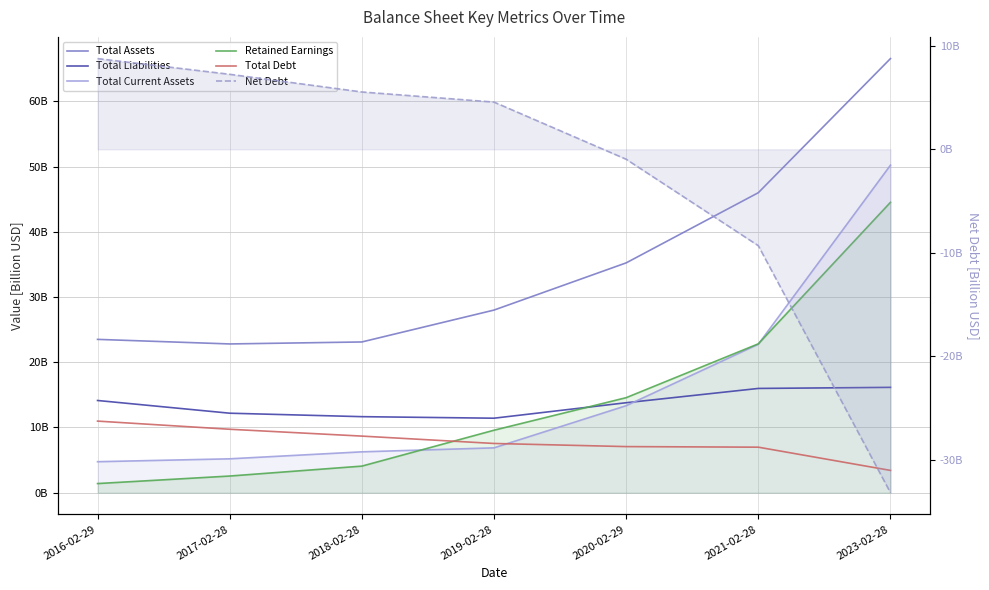

At which label is Retained Earnings closest to 22?

2021-02-28